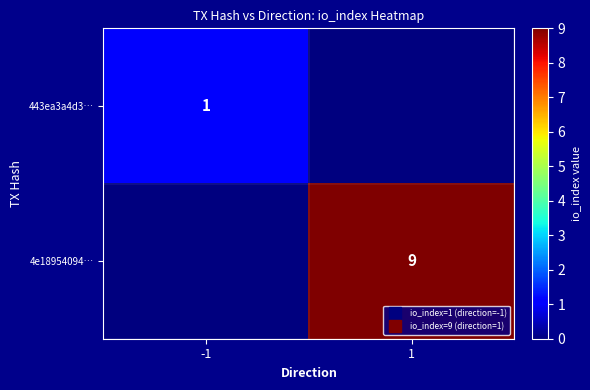

Which category has the lowest value in the 443ea3a4d3… series?

1